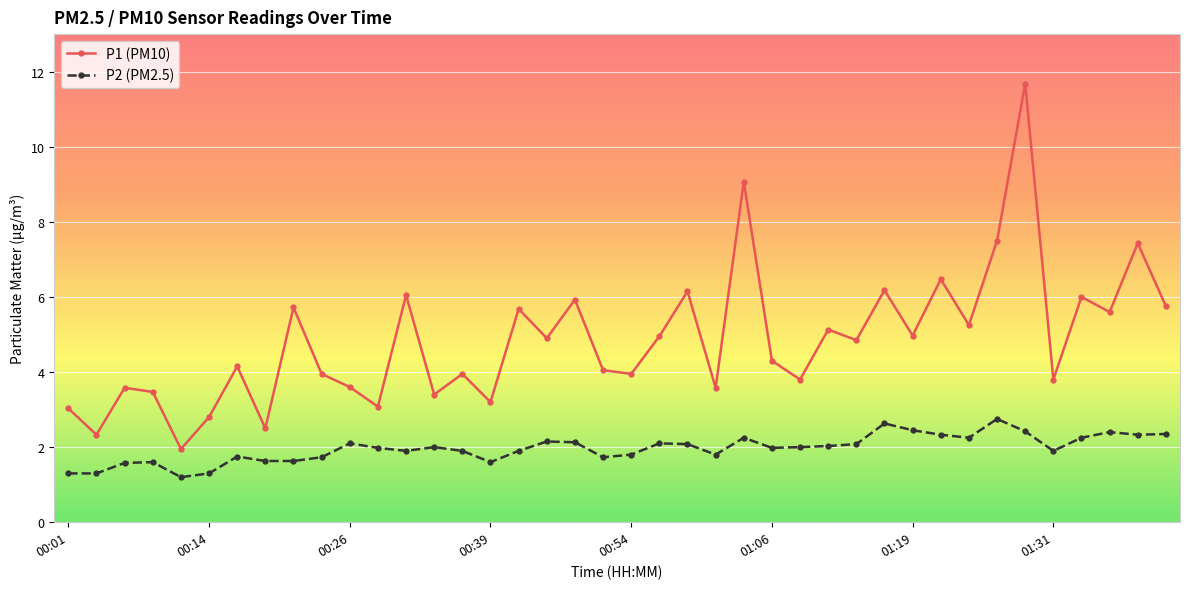

True or false: P2 (PM2.5) and P1 (PM10) cross at least once.

False